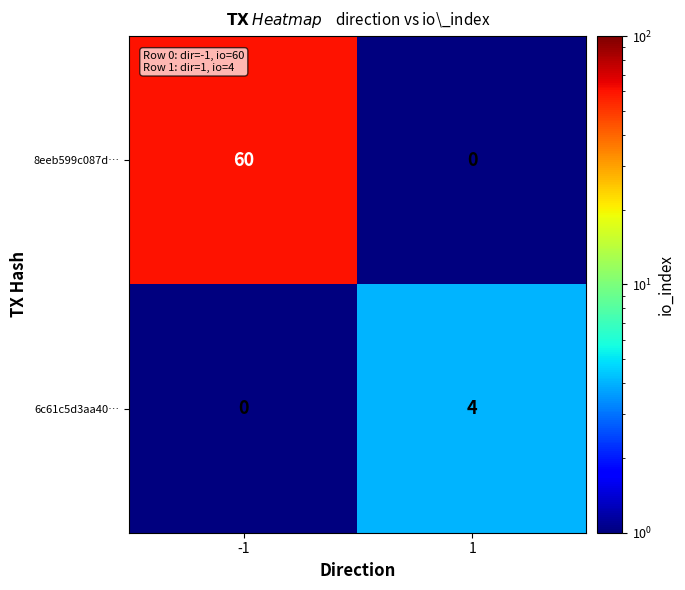

Which series changed the most between -1 and 1?

8eeb599c087d…